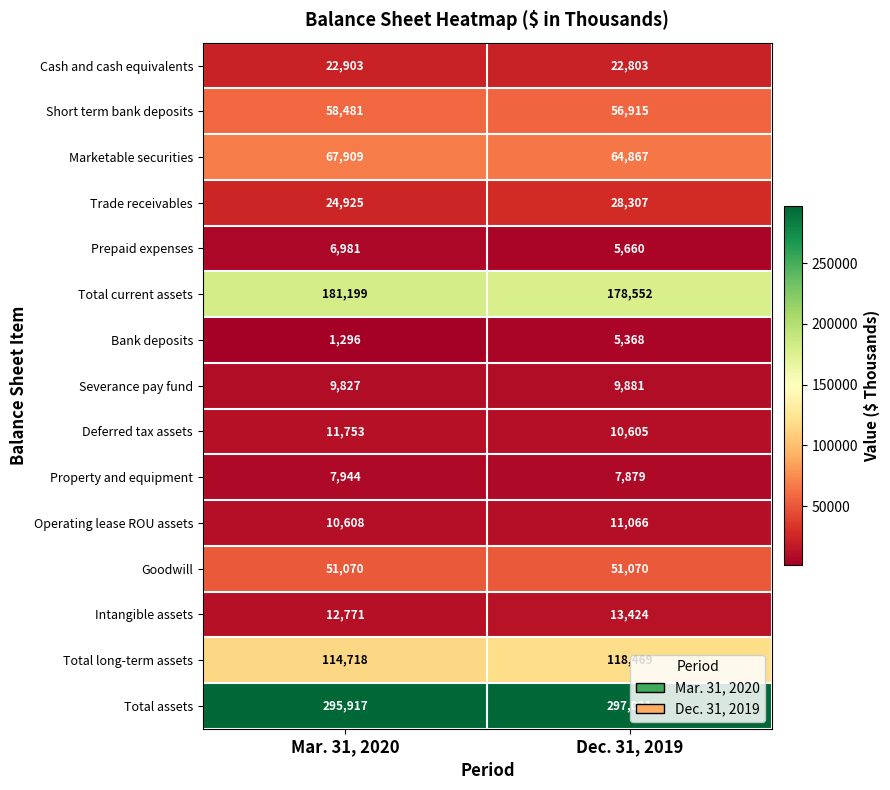

The Severance pay fund series shows 6199 at Dec. 31, 2019. True or false?

False